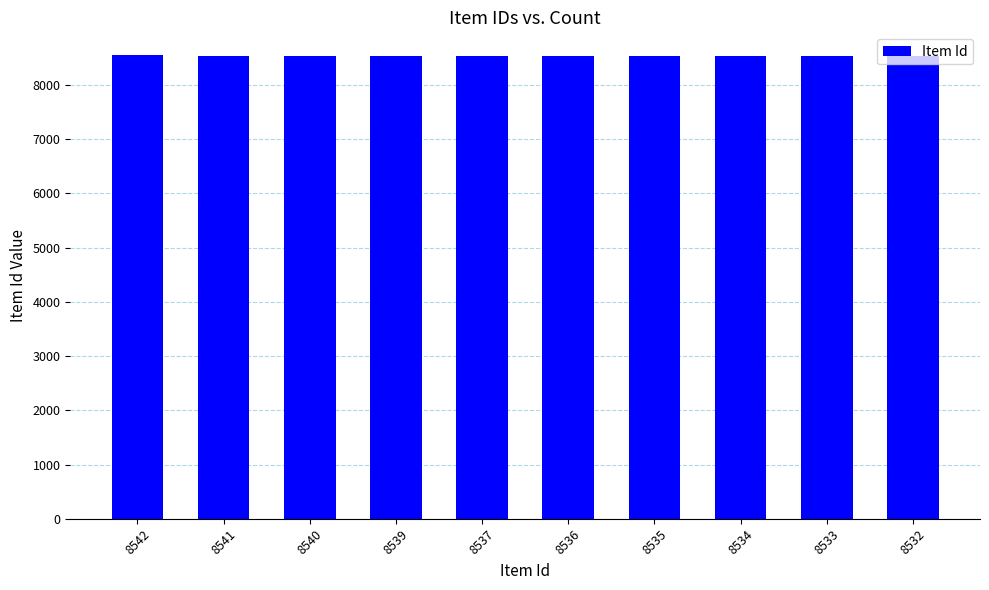

The chart shows a value of 8540 at 8540. True or false?

True